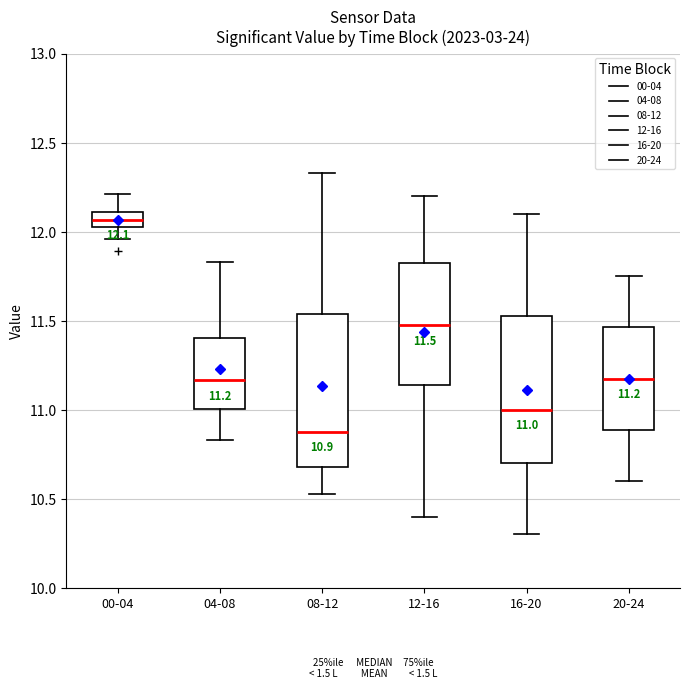

Which box has the lowest median line?

08-12